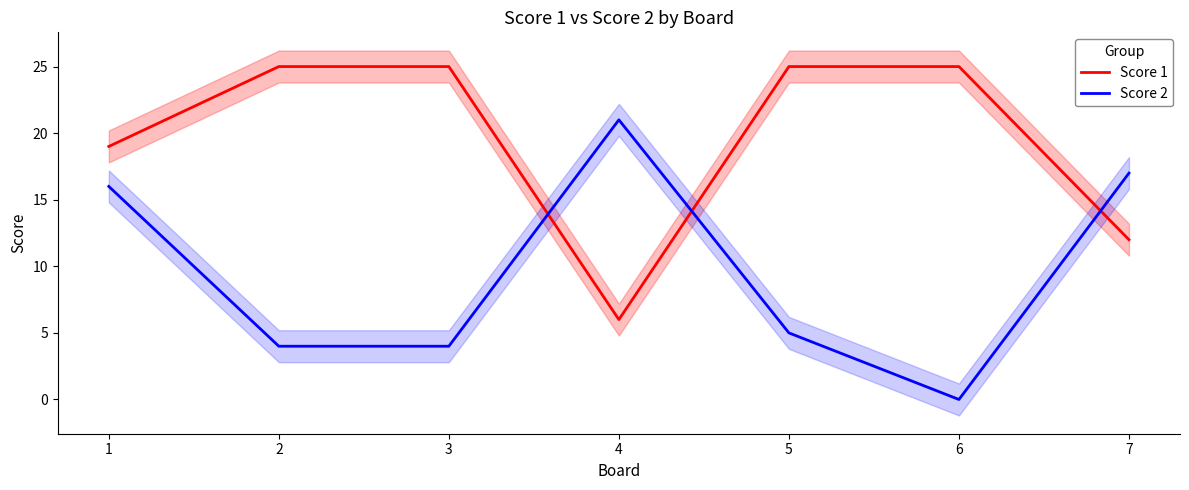

Is it true that Score 1 equals 12 at 5?

False